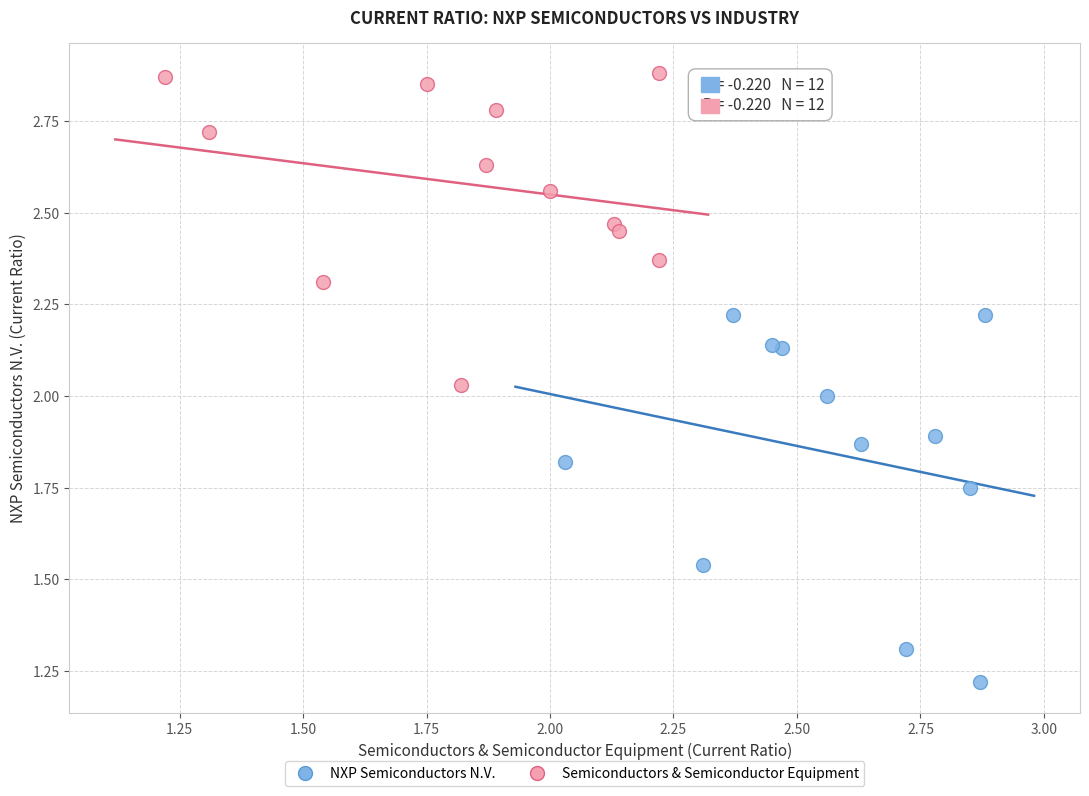

What are all the series names shown in the legend?

NXP Semiconductors N.V., Semiconductors & Semiconductor Equipment